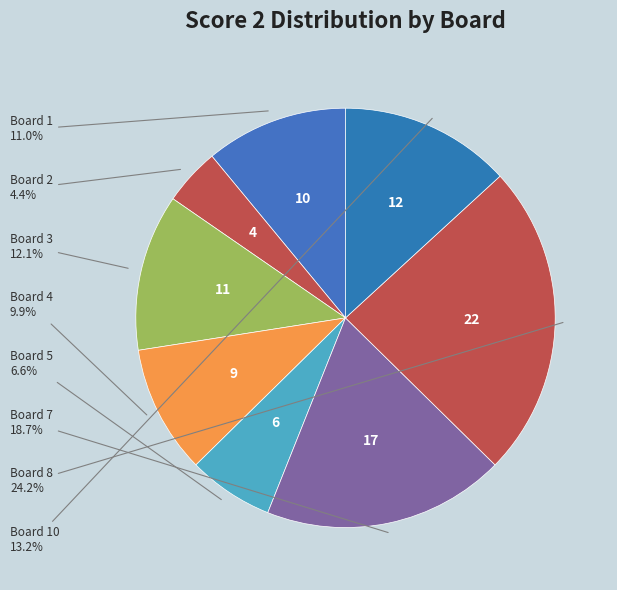

Which slice is the largest?

Board 8